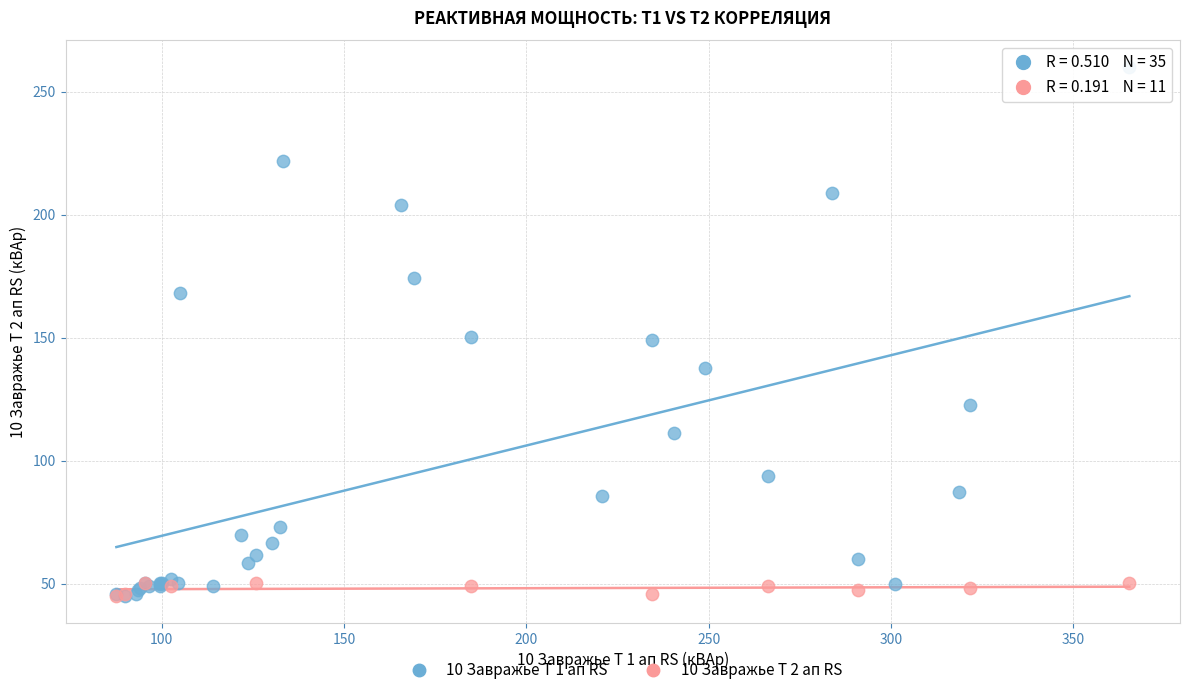

Which series reaches the maximum Y coordinate?

10 Завражье Т 1 ап RS